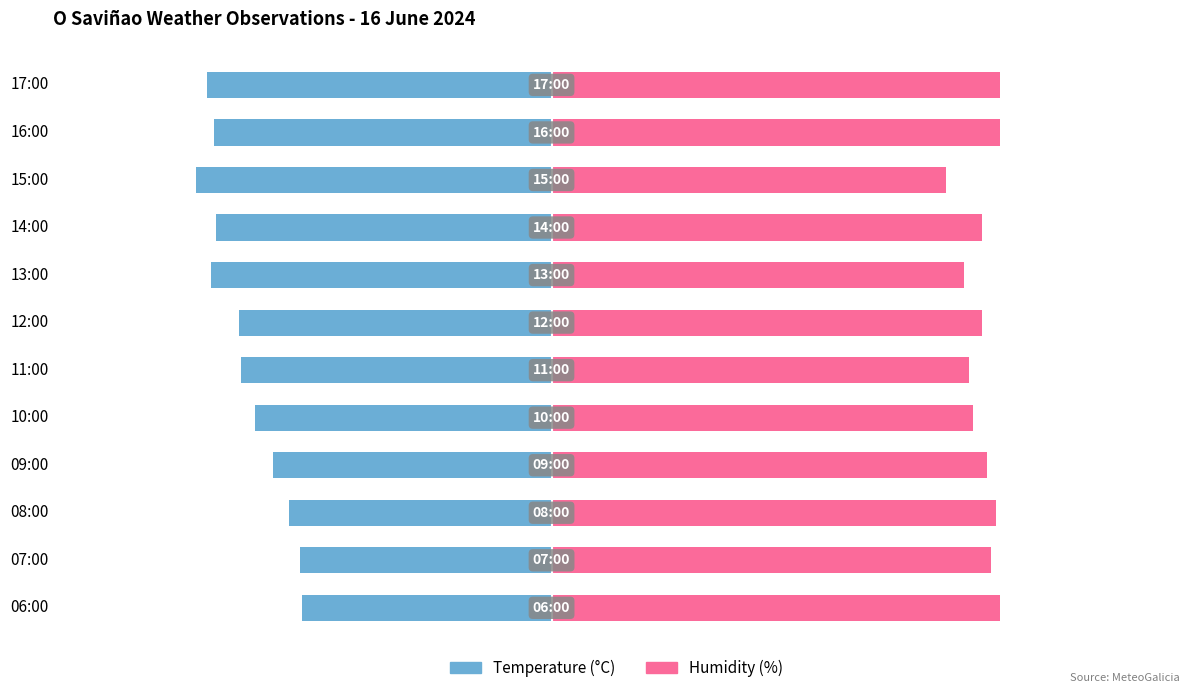

List the series in order of their overall mean, lowest first.

Temperature (C), Humidity (%)